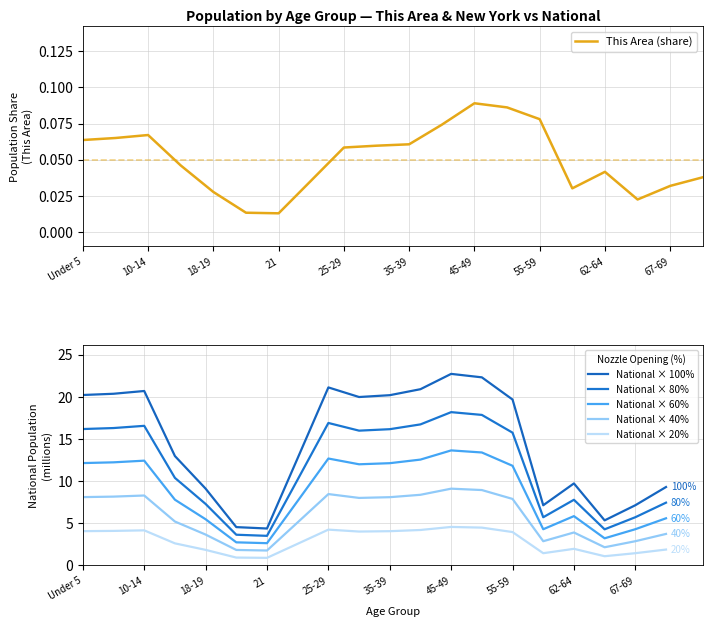

At 35-39, list the series in order from largest to smallest.

National × 100%, National × 80%, National × 60%, National × 40%, National × 20%, This Area (share)